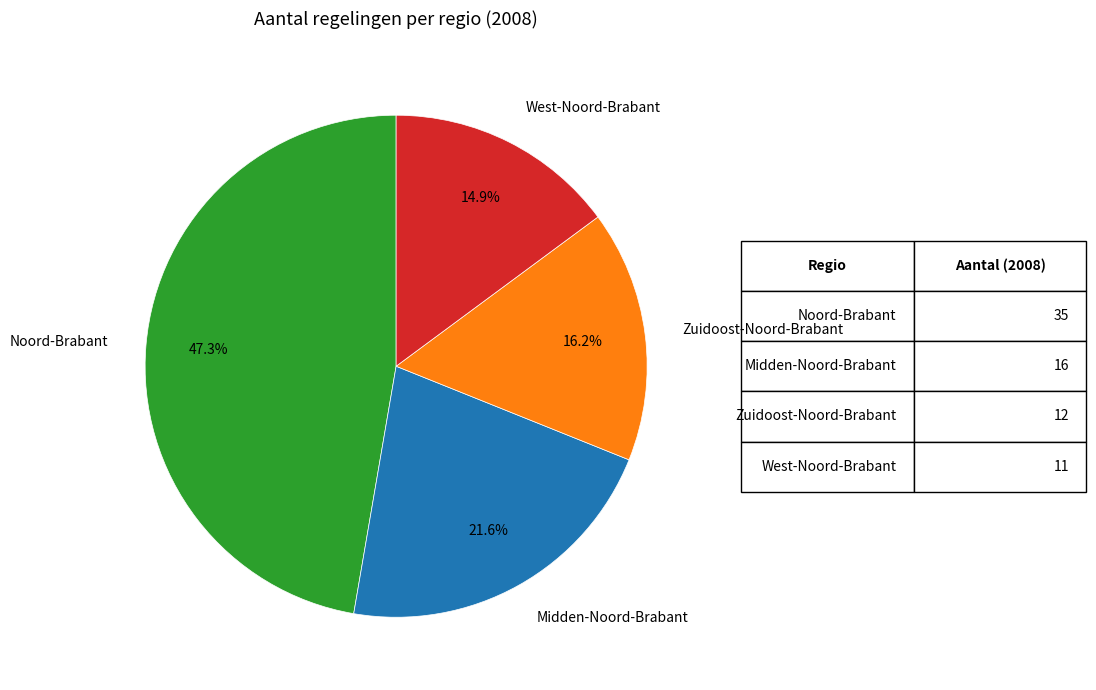

To the nearest percent, what portion does Noord-Brabant represent?

47%